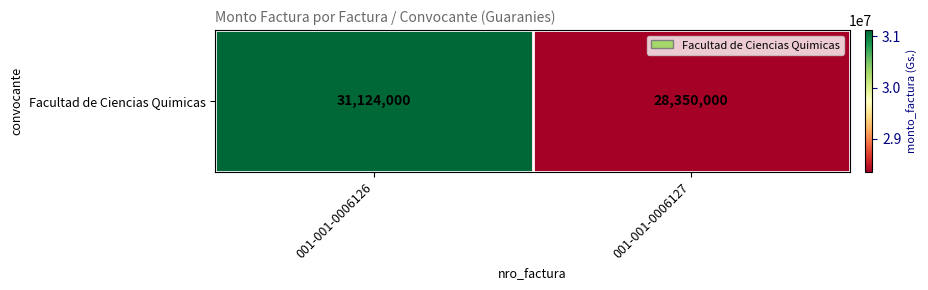

How many values are below 31124000?

1